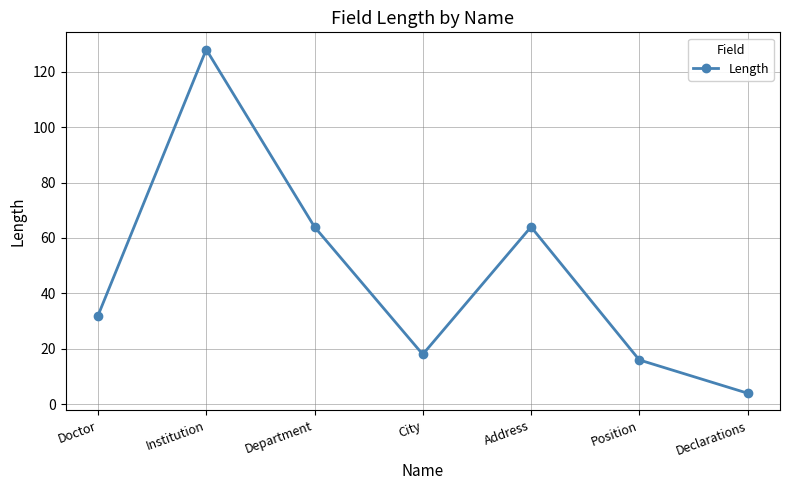

Is it true that the value at Institution is 128?

True